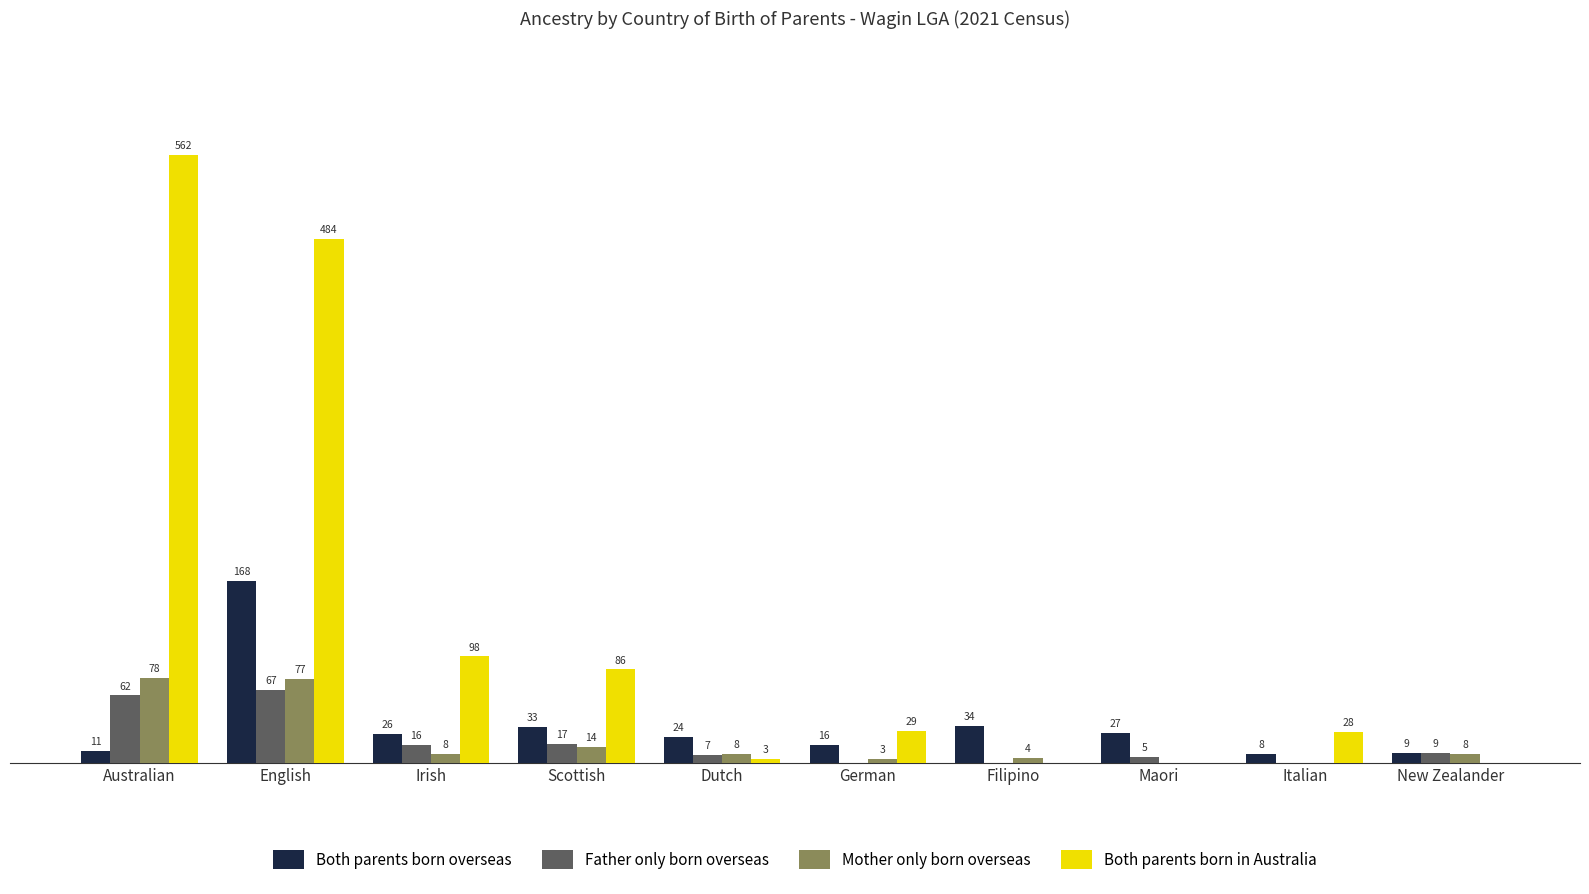

At which label does Mother only born overseas reach its peak?

Australian